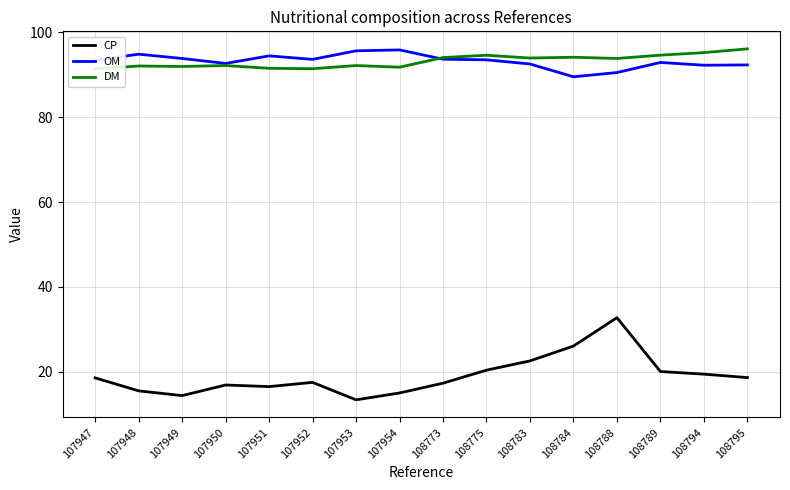

What is the value of the DM point at the 1st from the left?

91.4